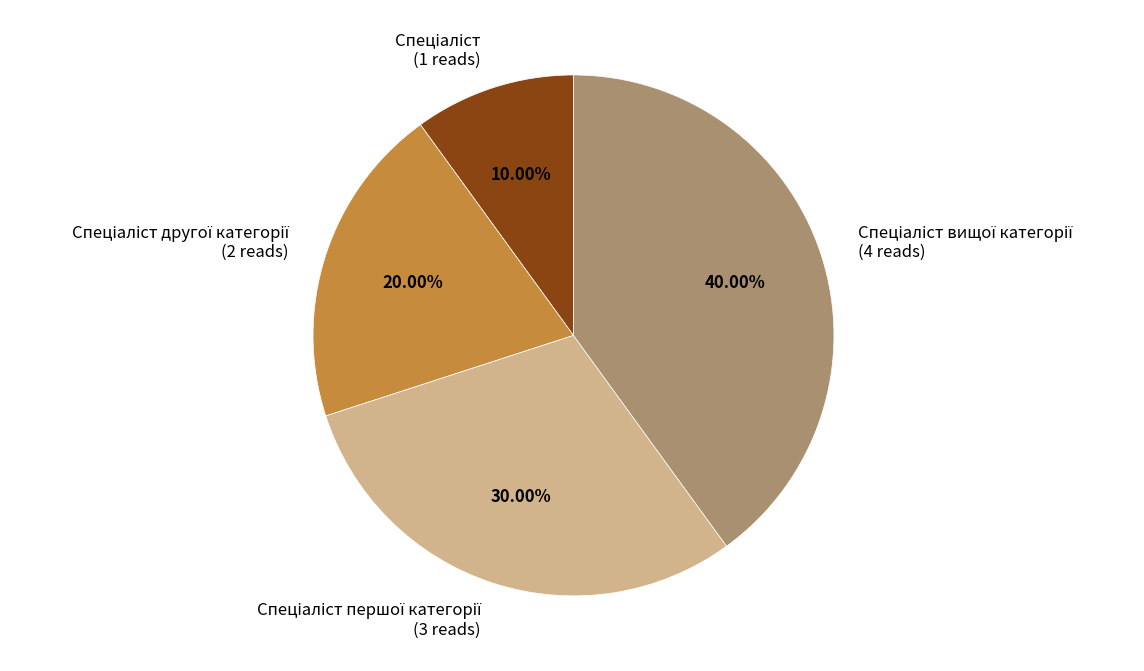

Does any single category account for the majority?

No